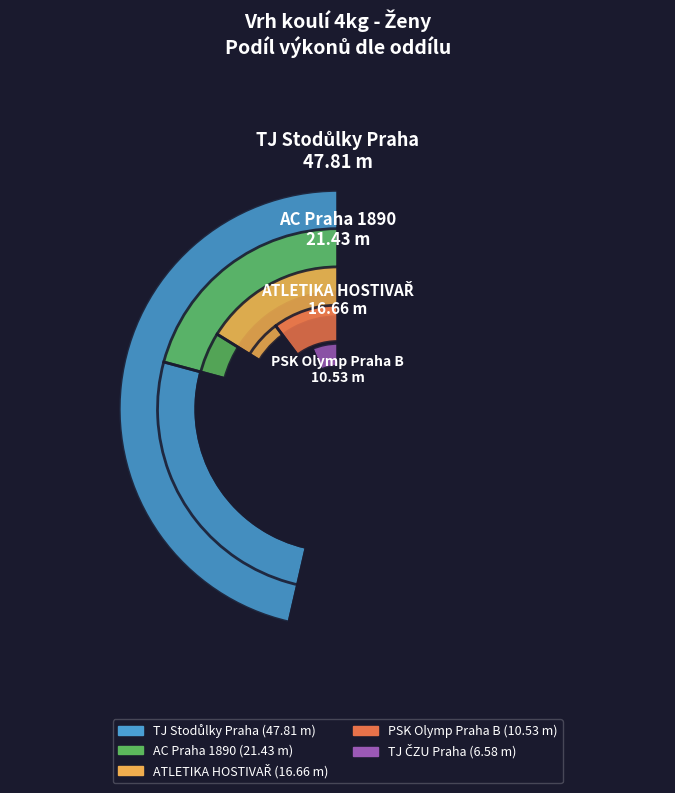

Do Vávrová Sára and Kubátová Anna together represent more than half of the pie?

No